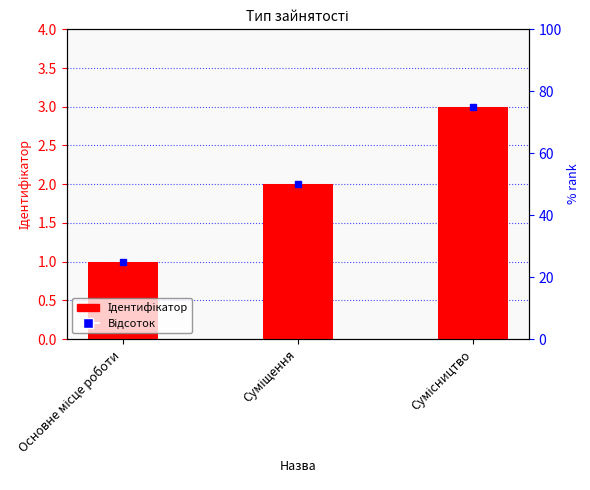

What is the difference between the values at Основне місце роботи and Суміщення?

1